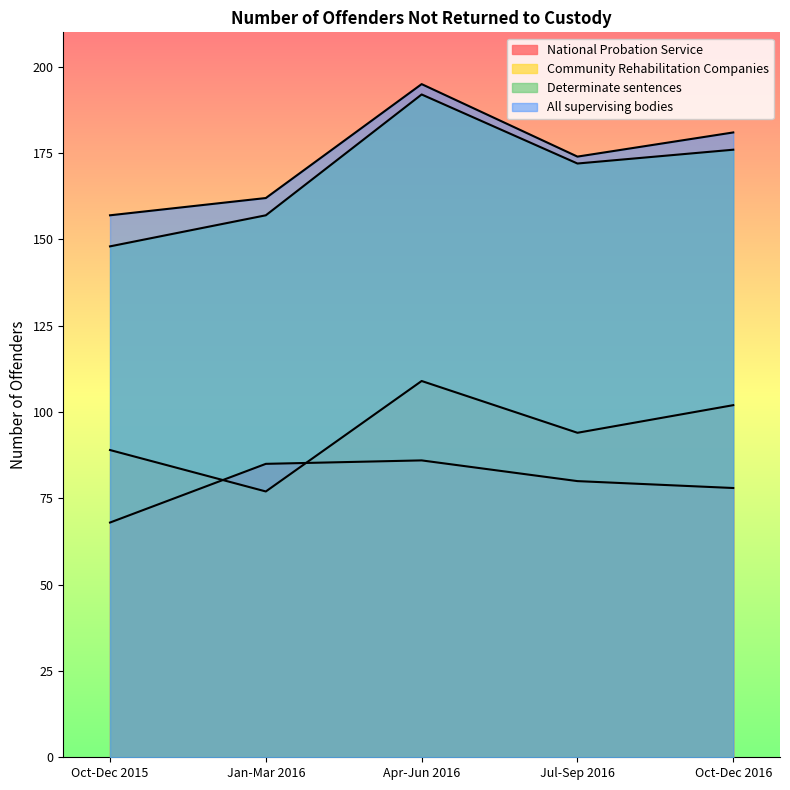

At how many categories does at least one series exceed 123?

5